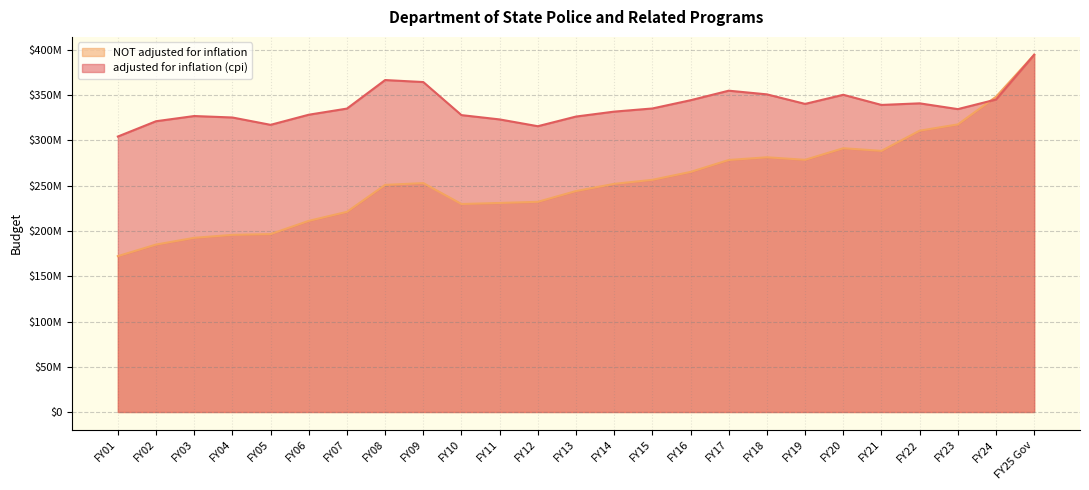

At which category is the sum across all series the highest?

FY25 Gov